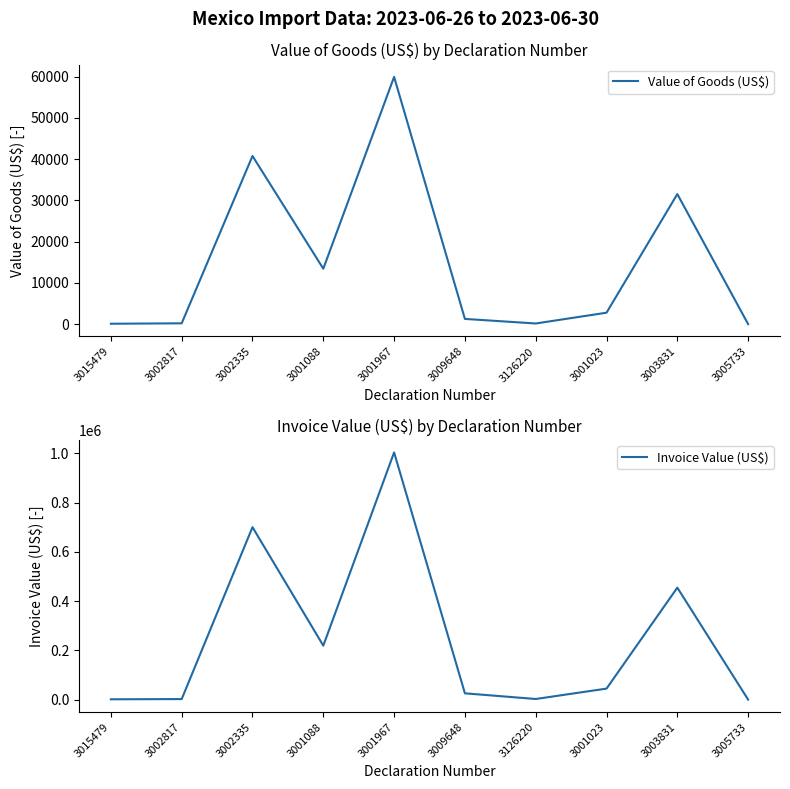

Reading right to left, transcribe all the data shown in this chart.

Value of Goods (US$): 3005733=11.5	3003831=31536.0	3001023=2780.6	3126220=165.1	3009648=1274.6	3001967=59938.7	3001088=13444.1	3002335=40770.0	3002817=206.5	3015479=105.2
Invoice Value (US$): 3005733=188.0	3003831=454570.0	3001023=44884.0	3126220=2725.0	3009648=25738.0	3001967=1003510.0	3001088=219204.0	3002335=700074.0	3002817=2380.0	3015479=1536.0